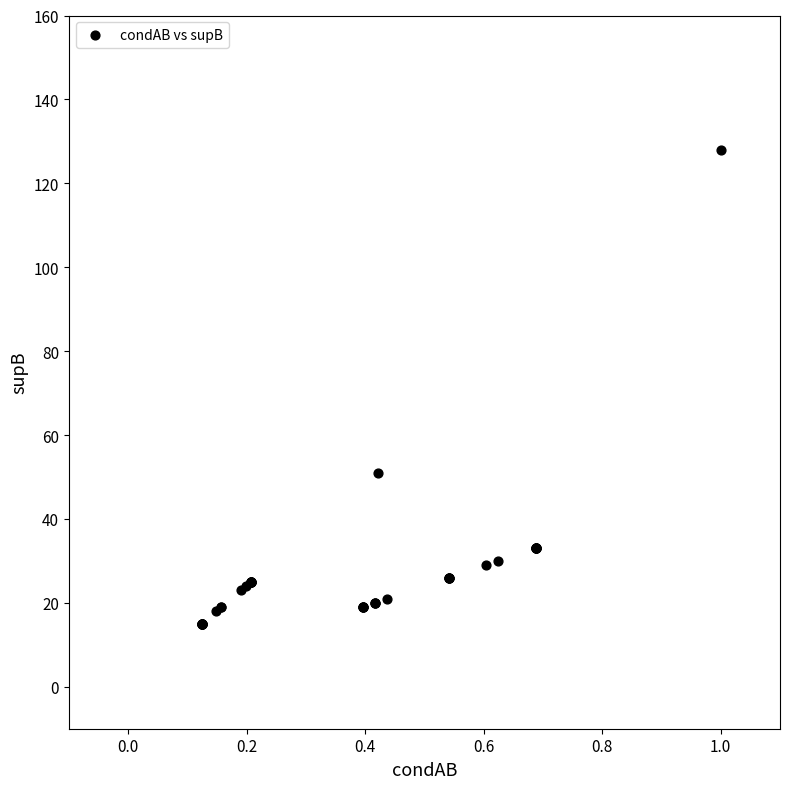

What Y value in the scatter plot is closest to 71?

51